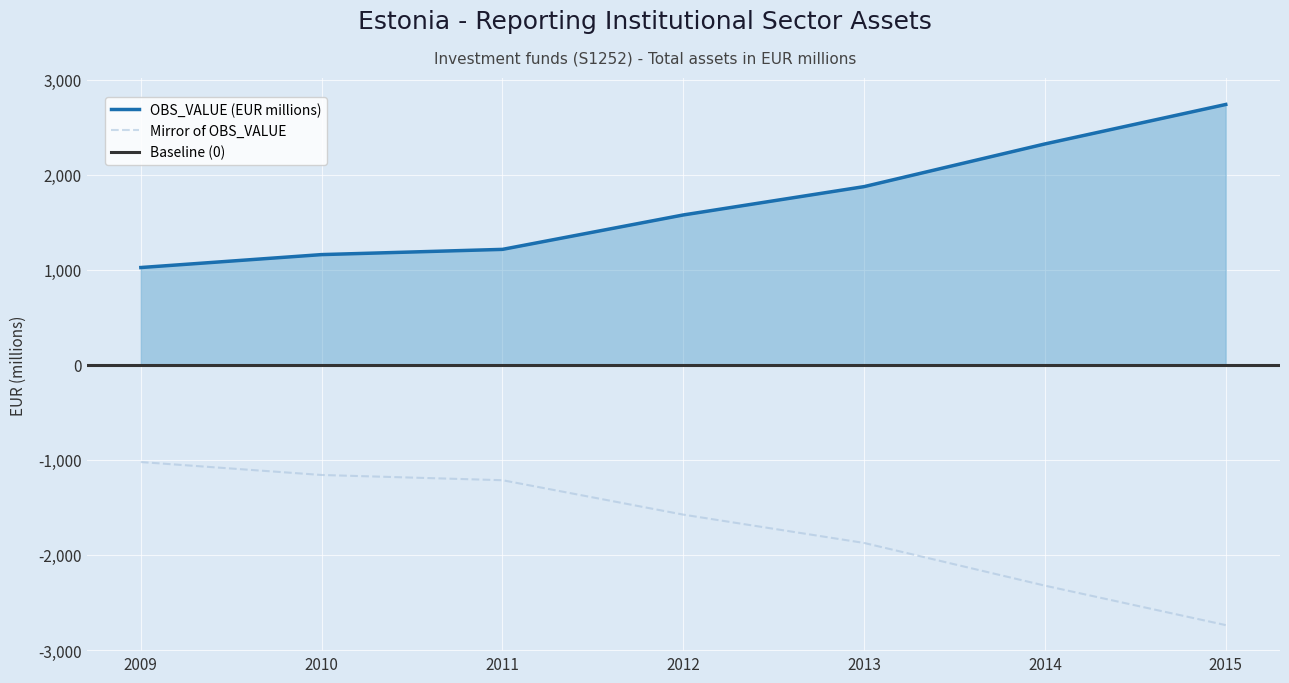

What is the smallest value displayed?

1023